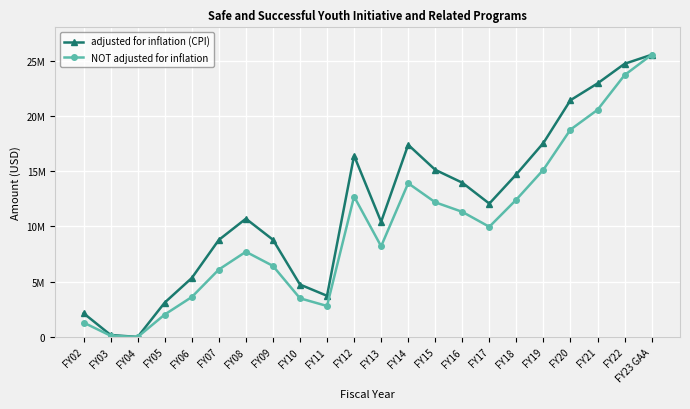

True or false: adjusted for inflation (CPI) and NOT adjusted for inflation cross at least once.

False